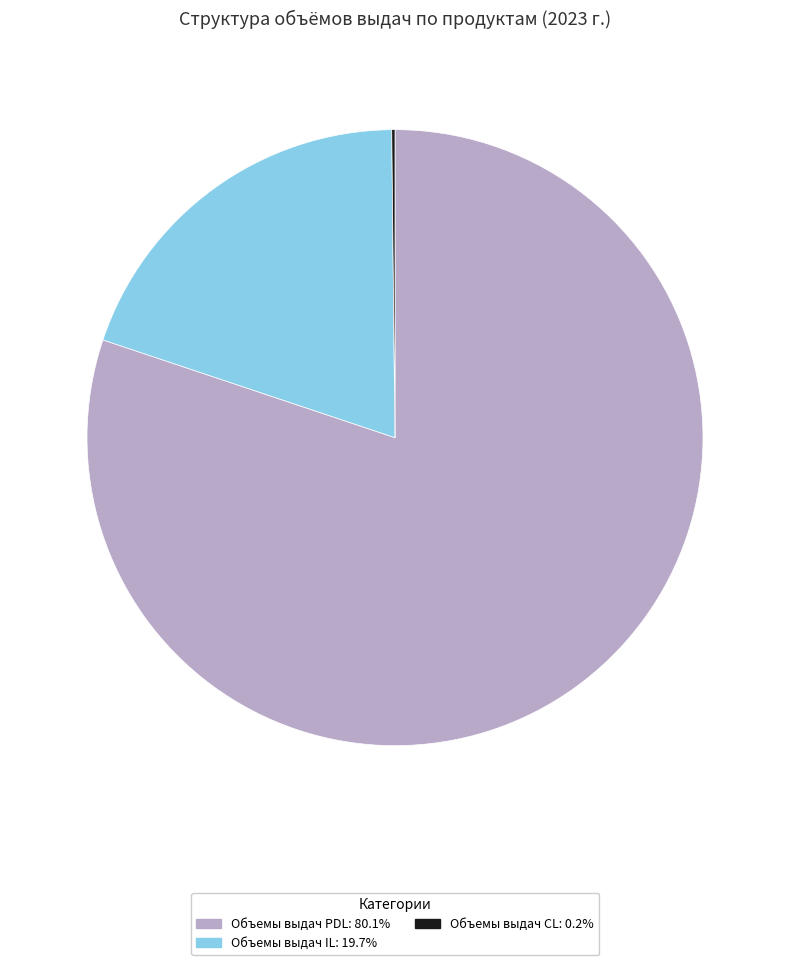

Is Объемы выдач PDL: 80.1% the majority of the pie?

Yes